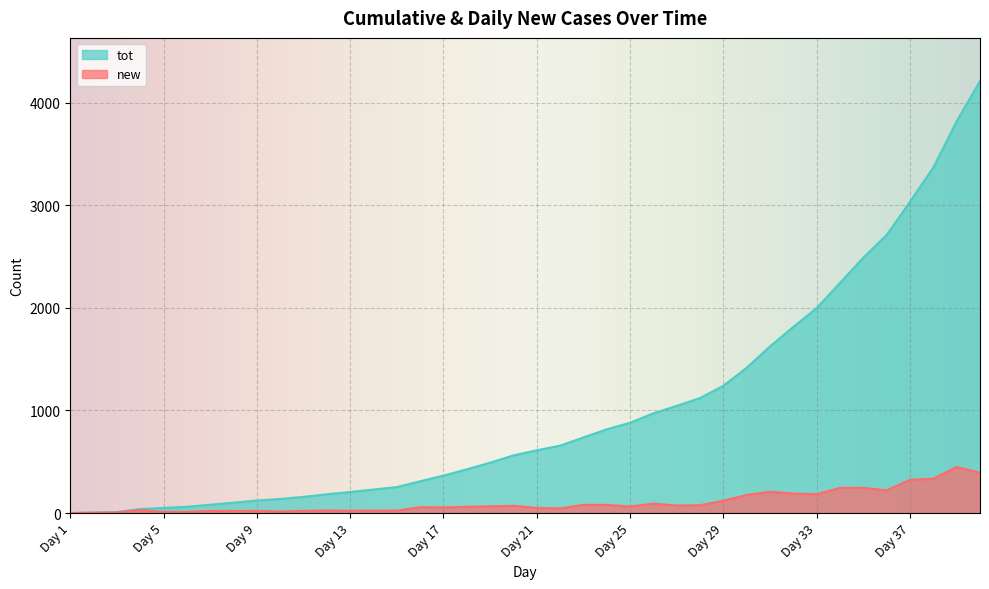

Reading right to left, list all the values displayed in this chart.

new: Day 40=392	Day 39=450	Day 38=334	Day 37=324	Day 36=221	Day 35=246	Day 34=246	Day 33=183	Day 32=190	Day 31=208	Day 30=176	Day 29=120	Day 28=76	Day 27=73	Day 26=92	Day 25=64	Day 24=79	Day 23=80	Day 22=45	Day 21=50	Day 20=71	Day 19=65	Day 18=61	Day 17=55	Day 16=57	Day 15=24	Day 14=24	Day 13=22	Day 12=25	Day 11=21	Day 10=15	Day 9=21	Day 8=20	Day 7=20	Day 6=11	Day 5=11	Day 4=29	Day 3=6	Day 2=4	Day 1=0
tot: Day 40=4211	Day 39=3819	Day 38=3369	Day 37=3035	Day 36=2711	Day 35=2490	Day 34=2244	Day 33=1998	Day 32=1815	Day 31=1625	Day 30=1417	Day 29=1241	Day 28=1121	Day 27=1045	Day 26=972	Day 25=880	Day 24=816	Day 23=737	Day 22=657	Day 21=612	Day 20=562	Day 19=491	Day 18=426	Day 17=365	Day 16=310	Day 15=253	Day 14=229	Day 13=205	Day 12=183	Day 11=158	Day 10=137	Day 9=122	Day 8=101	Day 7=81	Day 6=61	Day 5=50	Day 4=39	Day 3=10	Day 2=4	Day 1=0